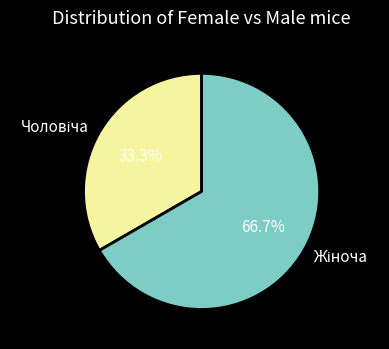

Is there a majority slice in this chart?

Yes